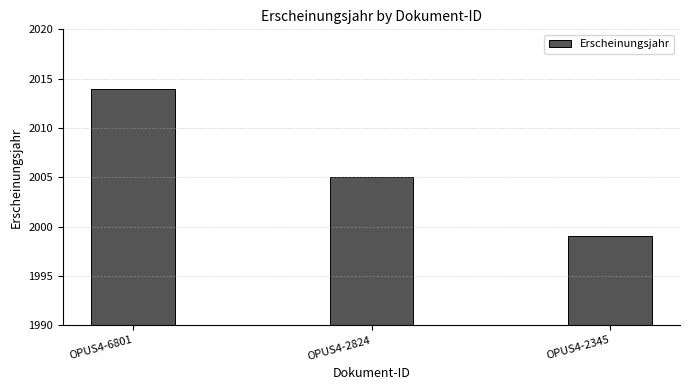

Where is the data nearest to the value 2006?

OPUS4-2824